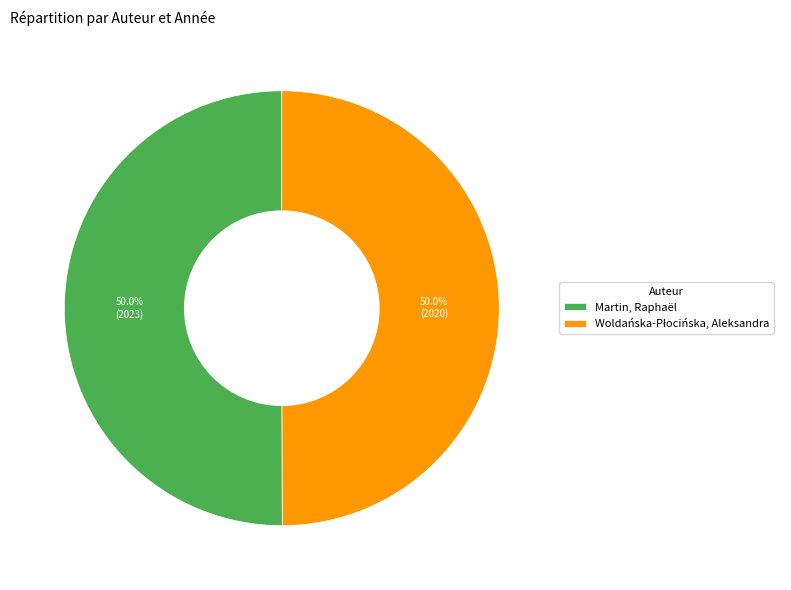

How many segments does this pie chart have?

2